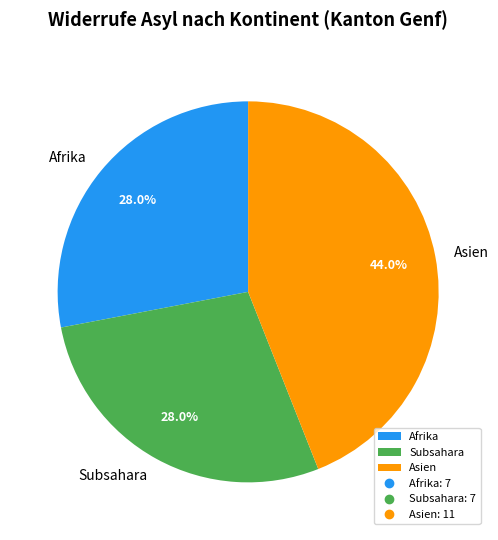

How many segments does this pie chart have?

3